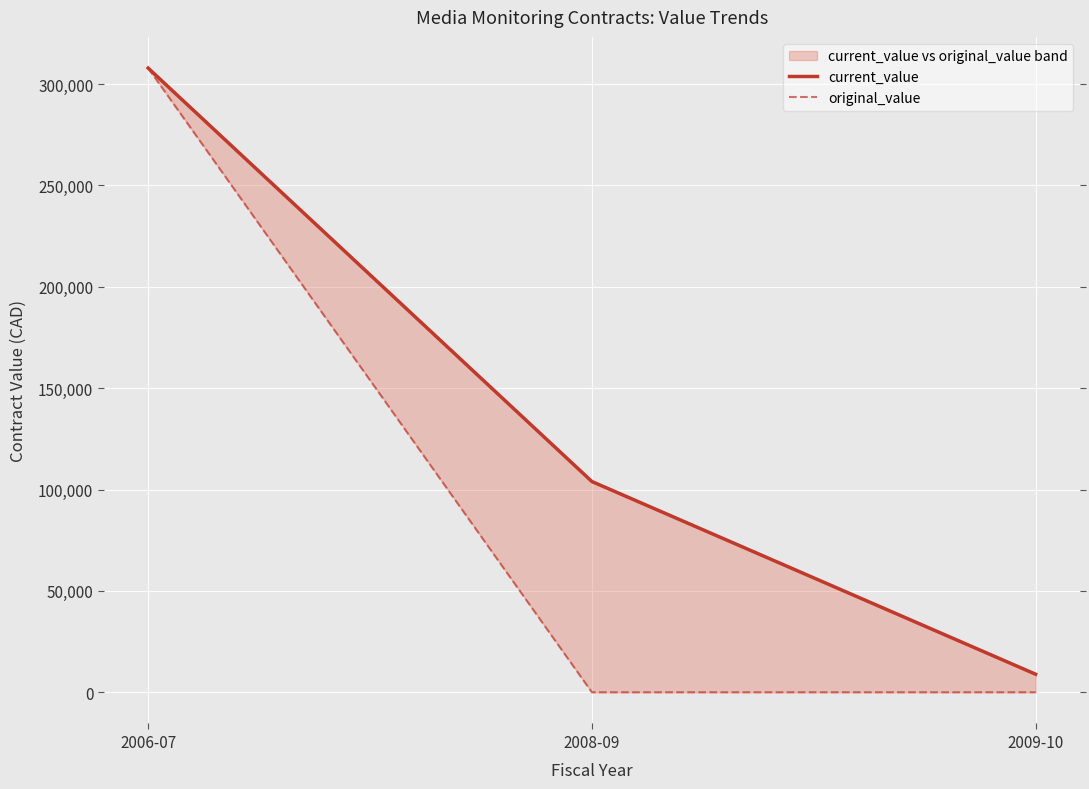

At how many categories does at least one series exceed 271375?

1